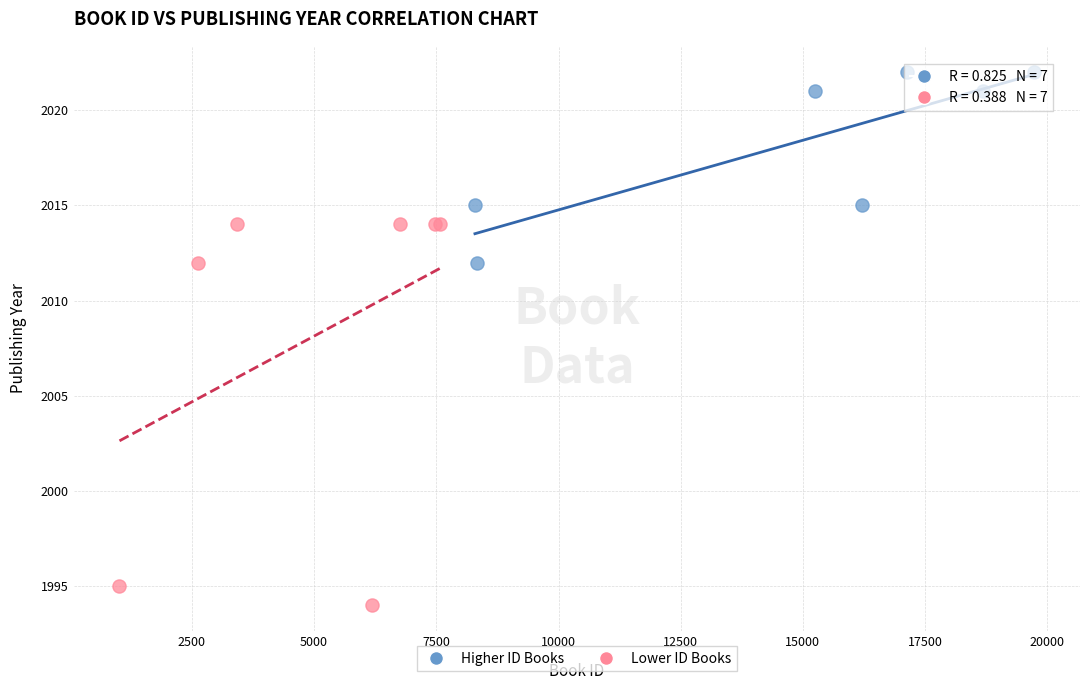

Which series contains the highest Y value?

Higher ID Books